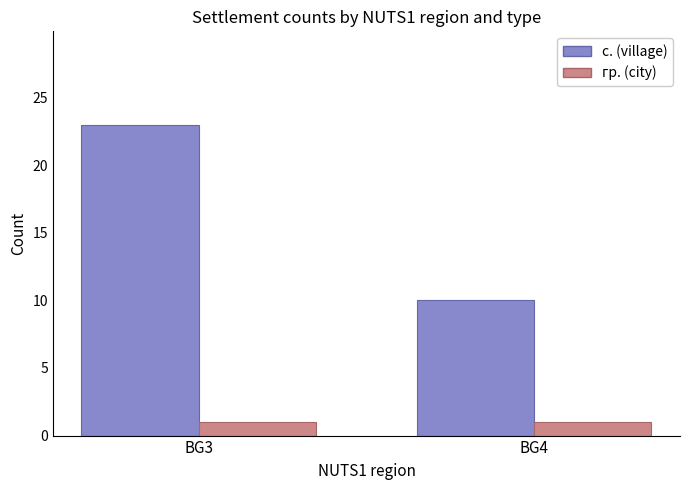

What is the total value across all series at BG4?

11